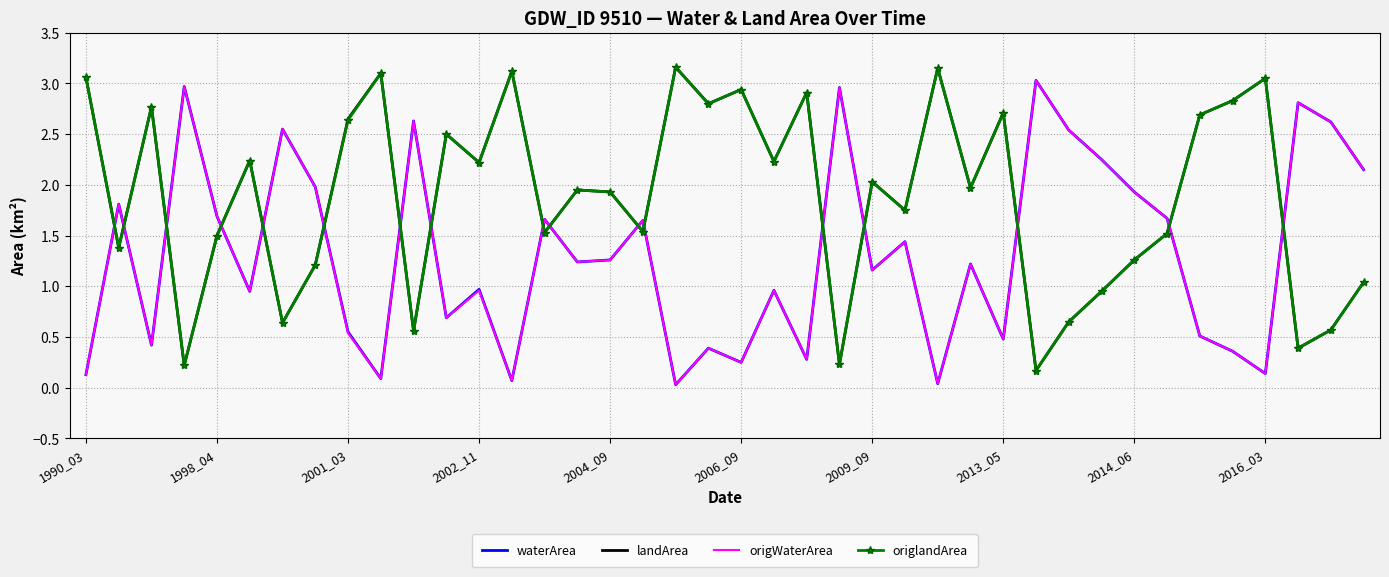

True or false: landArea has more than 2 points higher than both neighbors.

True